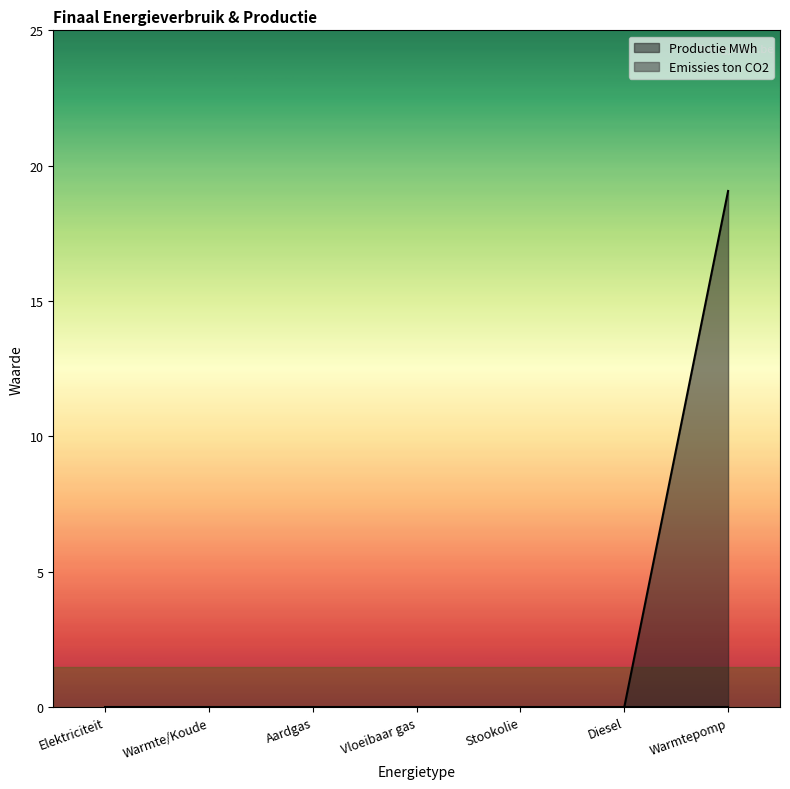

Reading left to right, transcribe all the data shown in this chart.

0.0	0.0	0.0	0.0	0.0	0.0	19.1